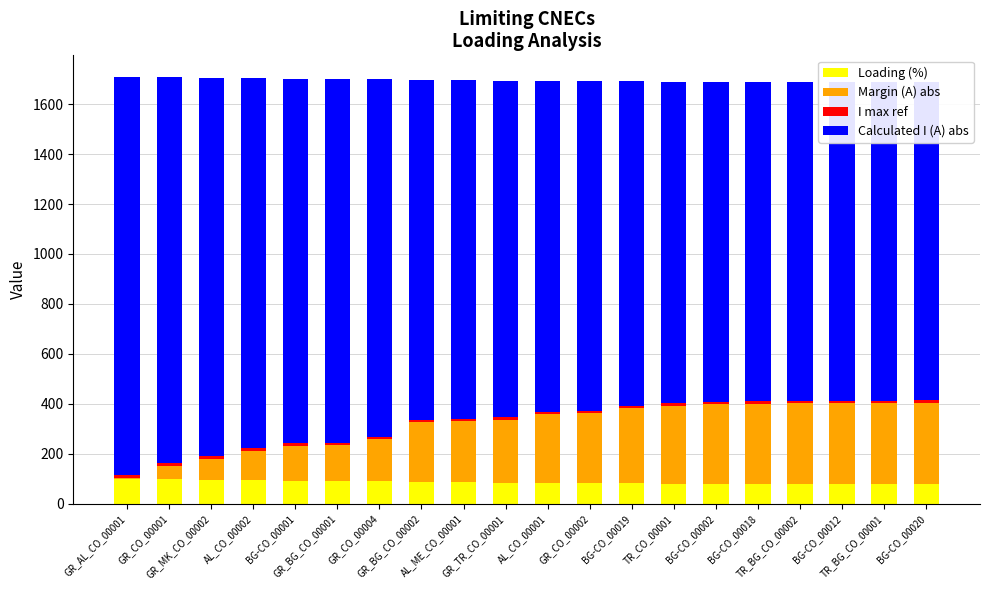

At which label does I max ref reach its minimum?

GR_AL_CO_00001